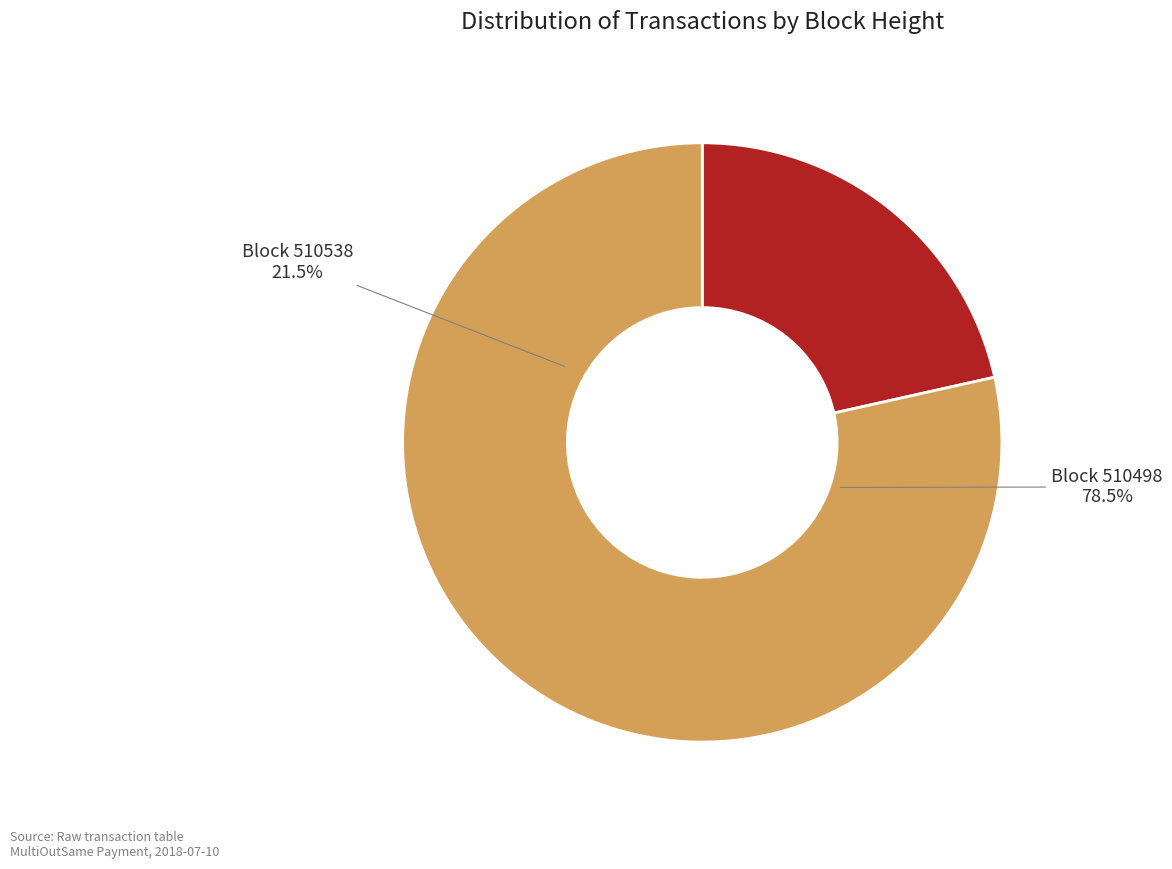

Between 510498 and 510538, which is larger?

510498